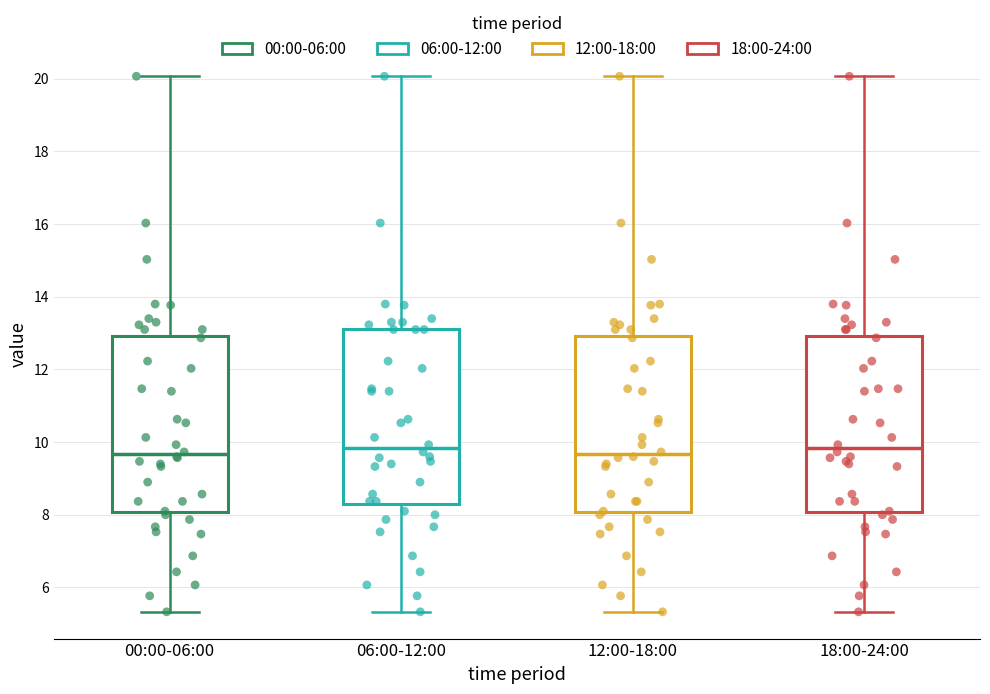

Reading left to right, transcribe this box plot: for each box, give where its median line is, the range the box spans, and where its two whiskers end, as read against the y-axis. The values are not printed on the chart, so give them approximately, as read against the axis.

00:00-06:00: median 9.6, box 8.0 to 13.0, whiskers 5.4 to 20.0
06:00-12:00: median 9.8, box 8.4 to 13.2, whiskers 5.4 to 20.0
12:00-18:00: median 9.6, box 8.0 to 13.0, whiskers 5.4 to 20.0
18:00-24:00: median 9.8, box 8.0 to 13.0, whiskers 5.4 to 20.0